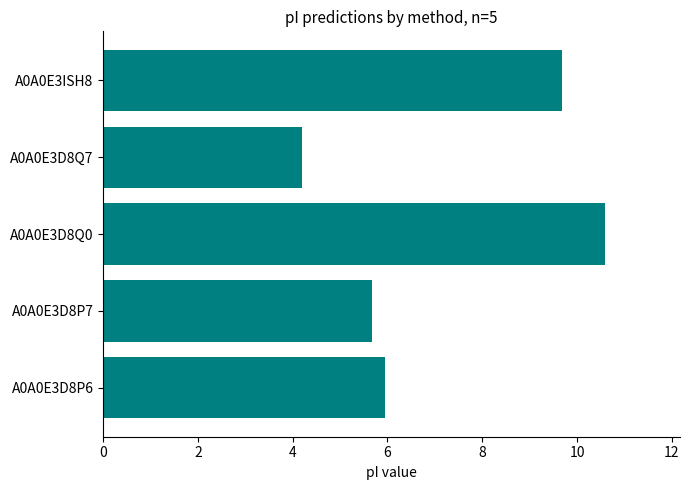

What is the difference between the second highest and second lowest values?

4.0